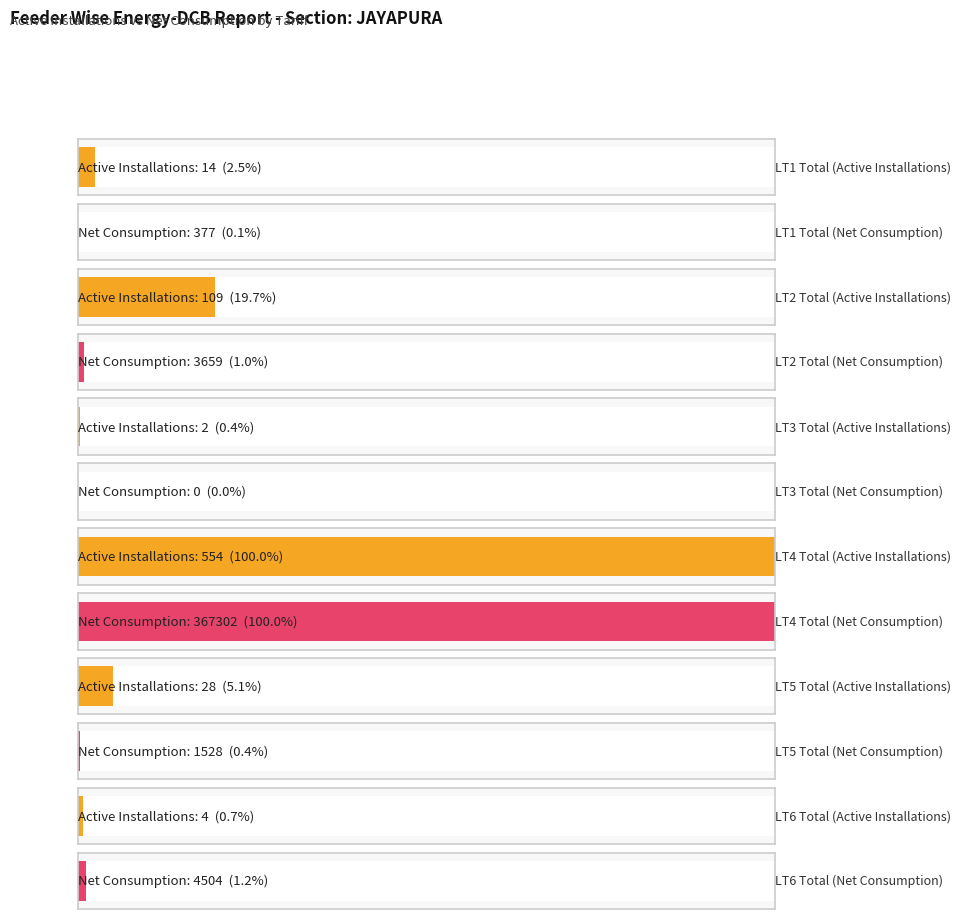

How many series are shown in this chart?

2